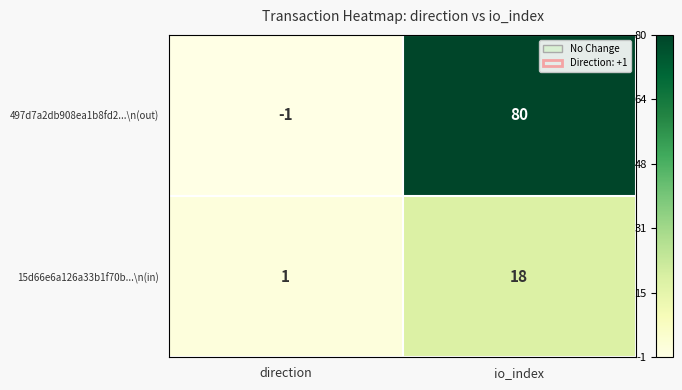

What is the spread (max minus min) of values at io_index?

62